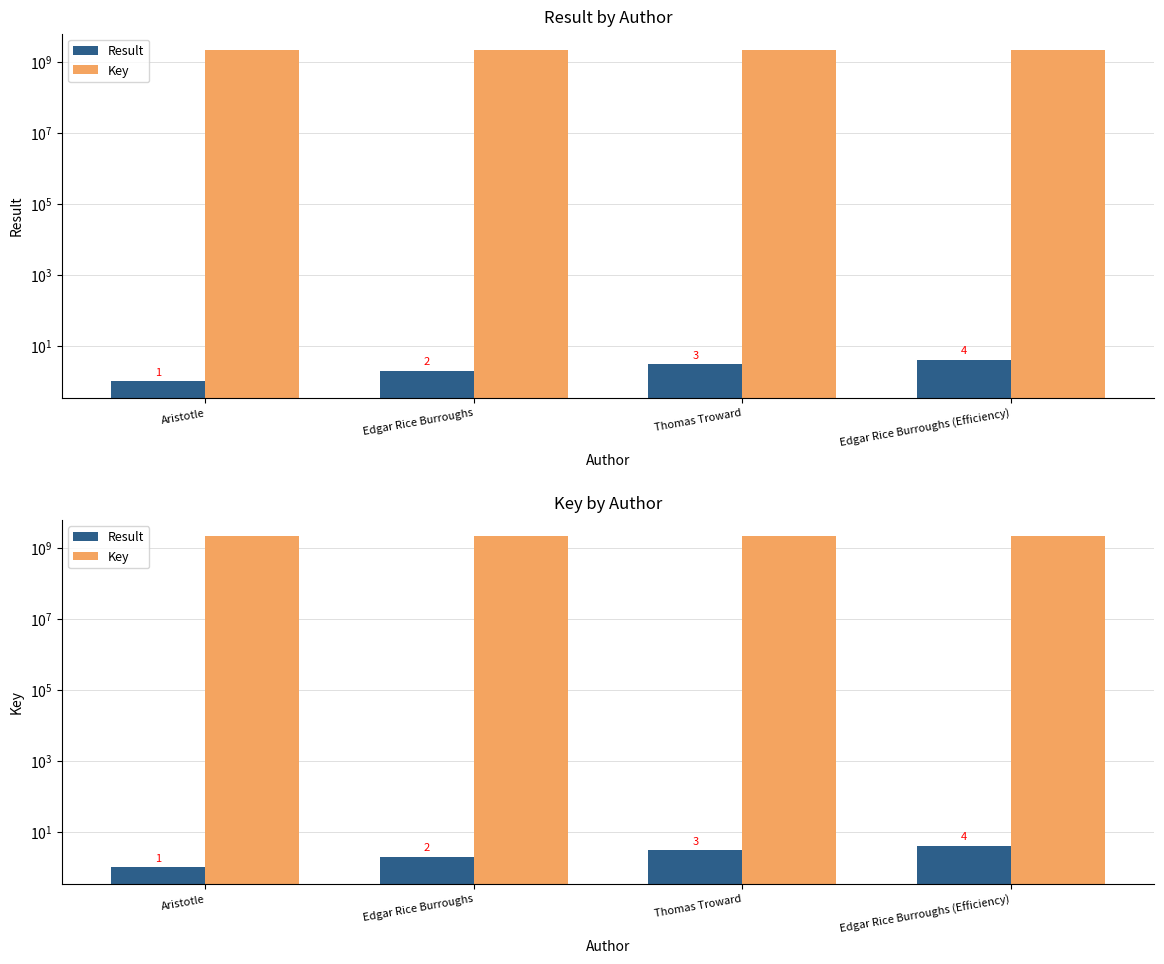

Reading left to right, transcribe all the data shown in this chart.

Result: 1	2	3	4
Key: 2118116114	2117848799	2117856607	2117857956